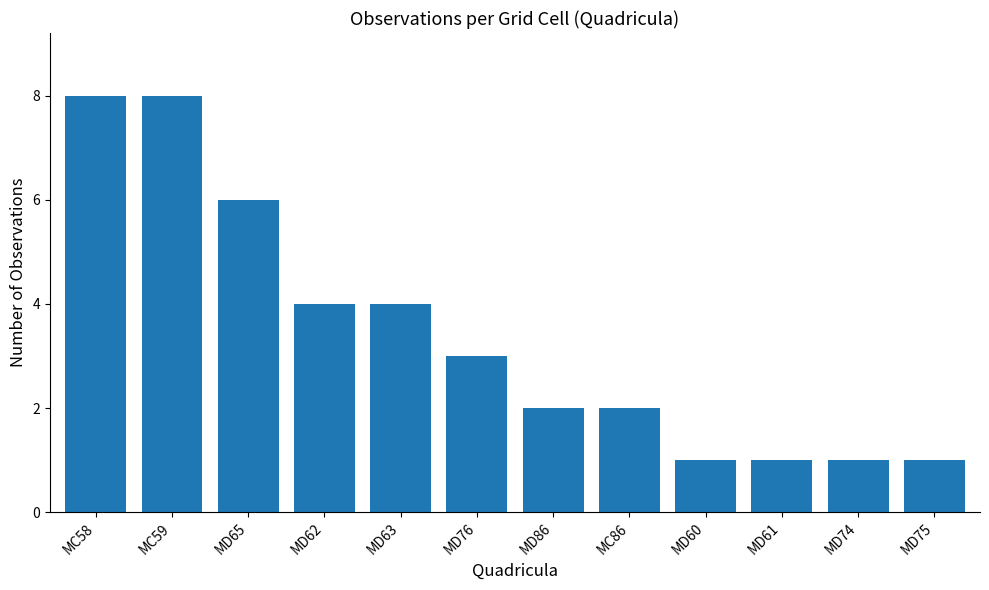

What is the difference between the maximum and minimum values?

7